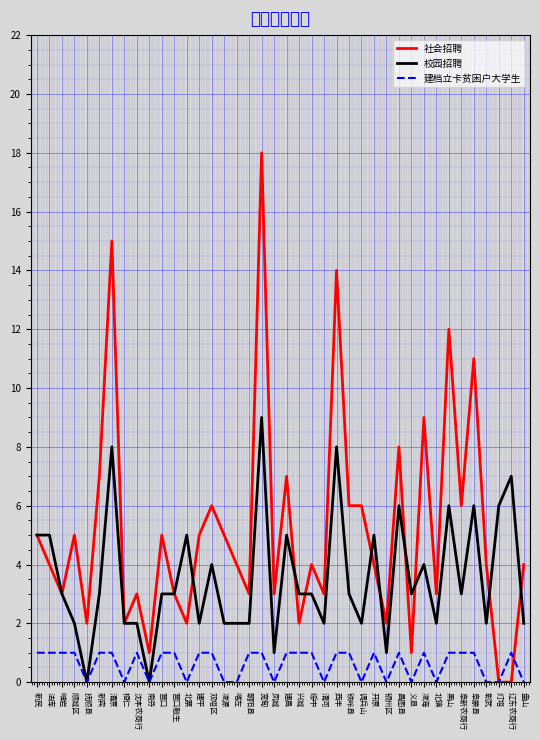

True or false: 校园招聘 has more than 2 interior local peaks.

True